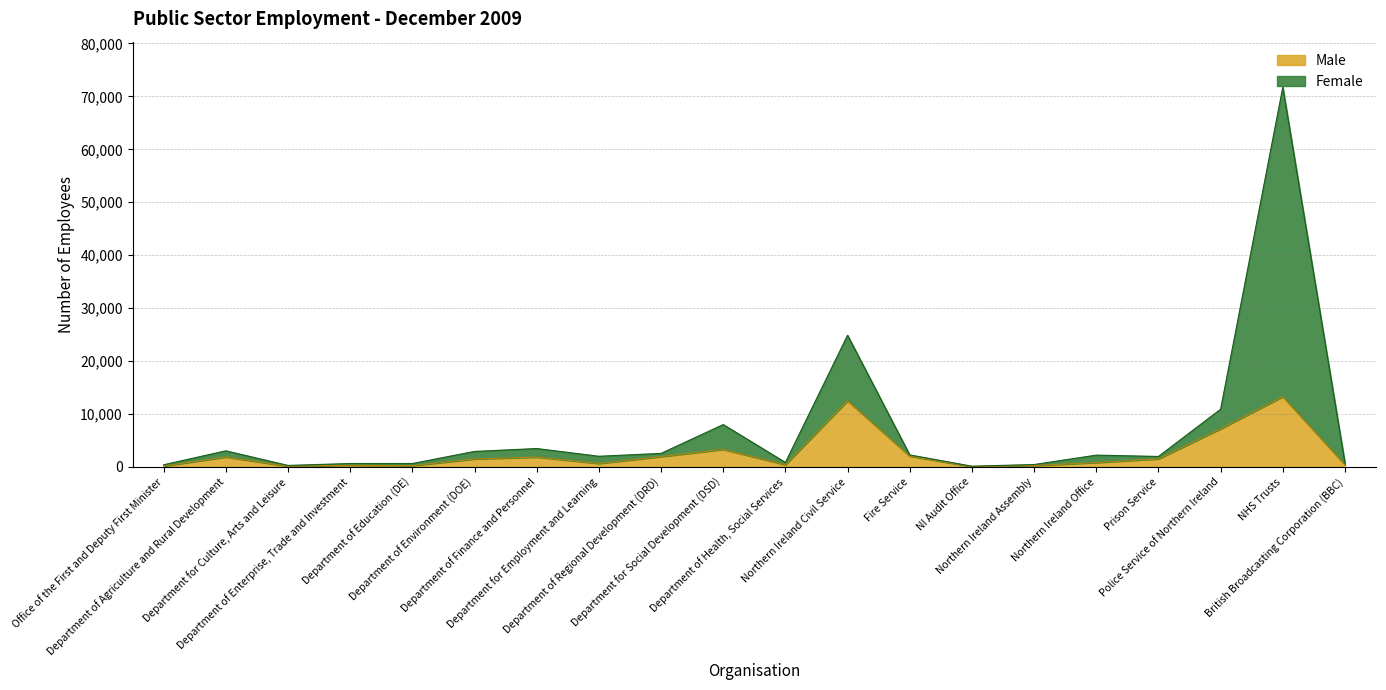

True or false: Female and Male cross at least once.

False